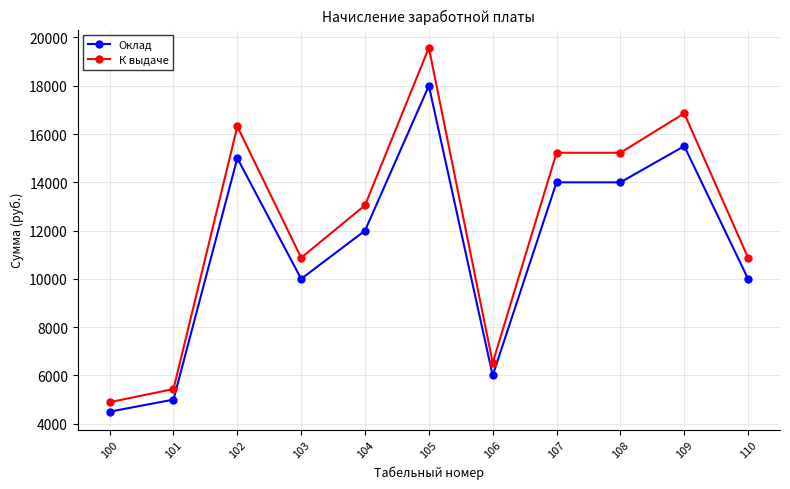

How many series are shown in this chart?

2